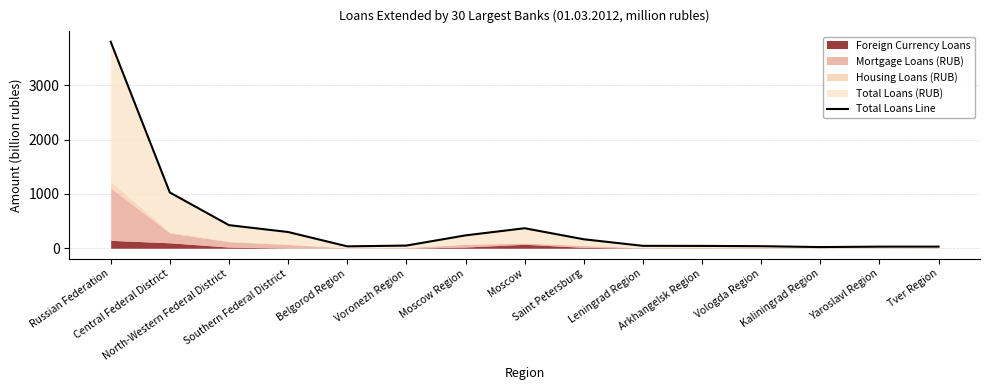

Where is the data nearest to the value 1910?

Central Federal District